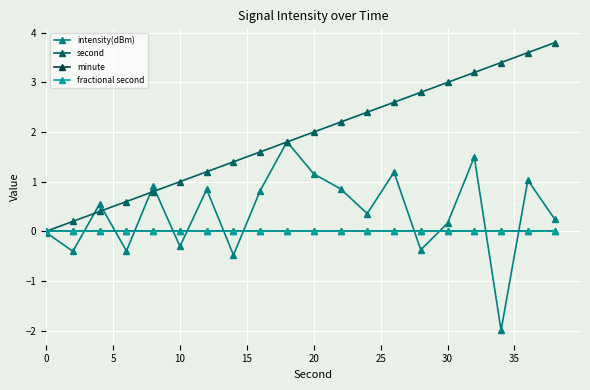

How many lines are shown in the chart?

4